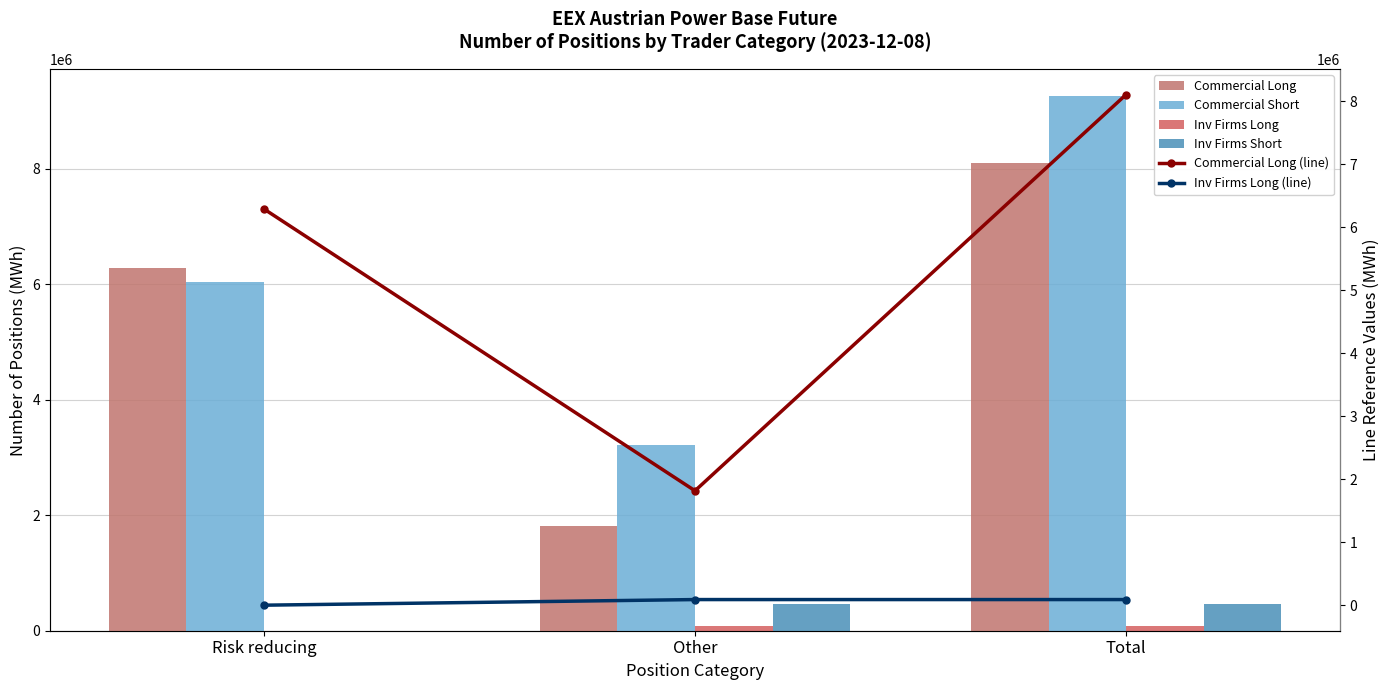

What is the minimum value for Commercial Long?

1816734